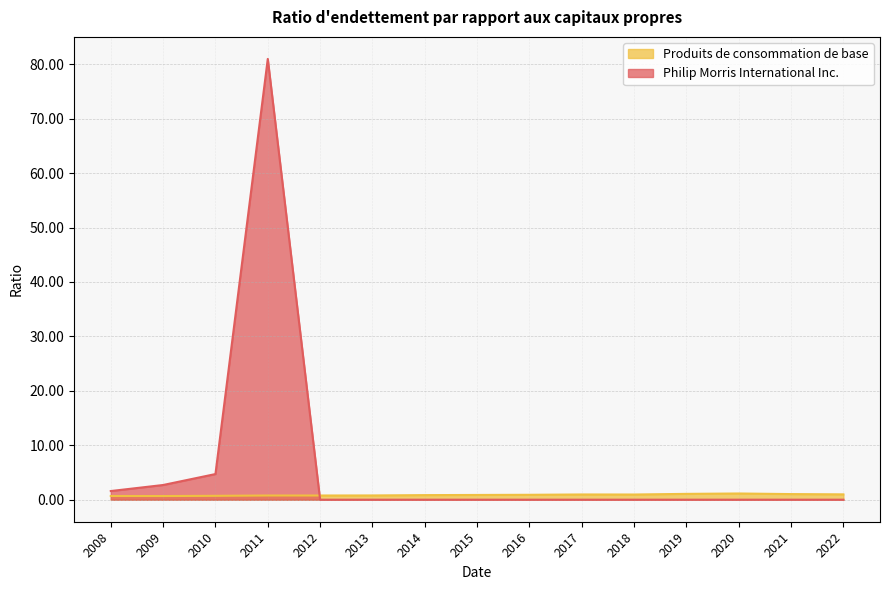

Does the chart have visible grid lines?

Yes